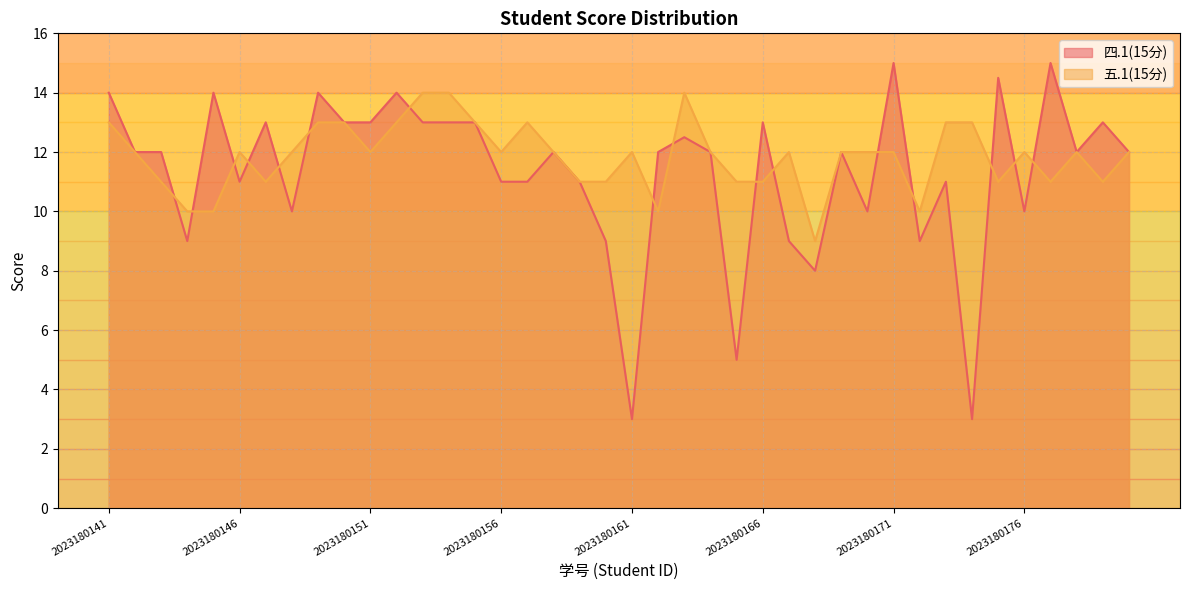

How many data points in 五.1(15分) are above 12?

11